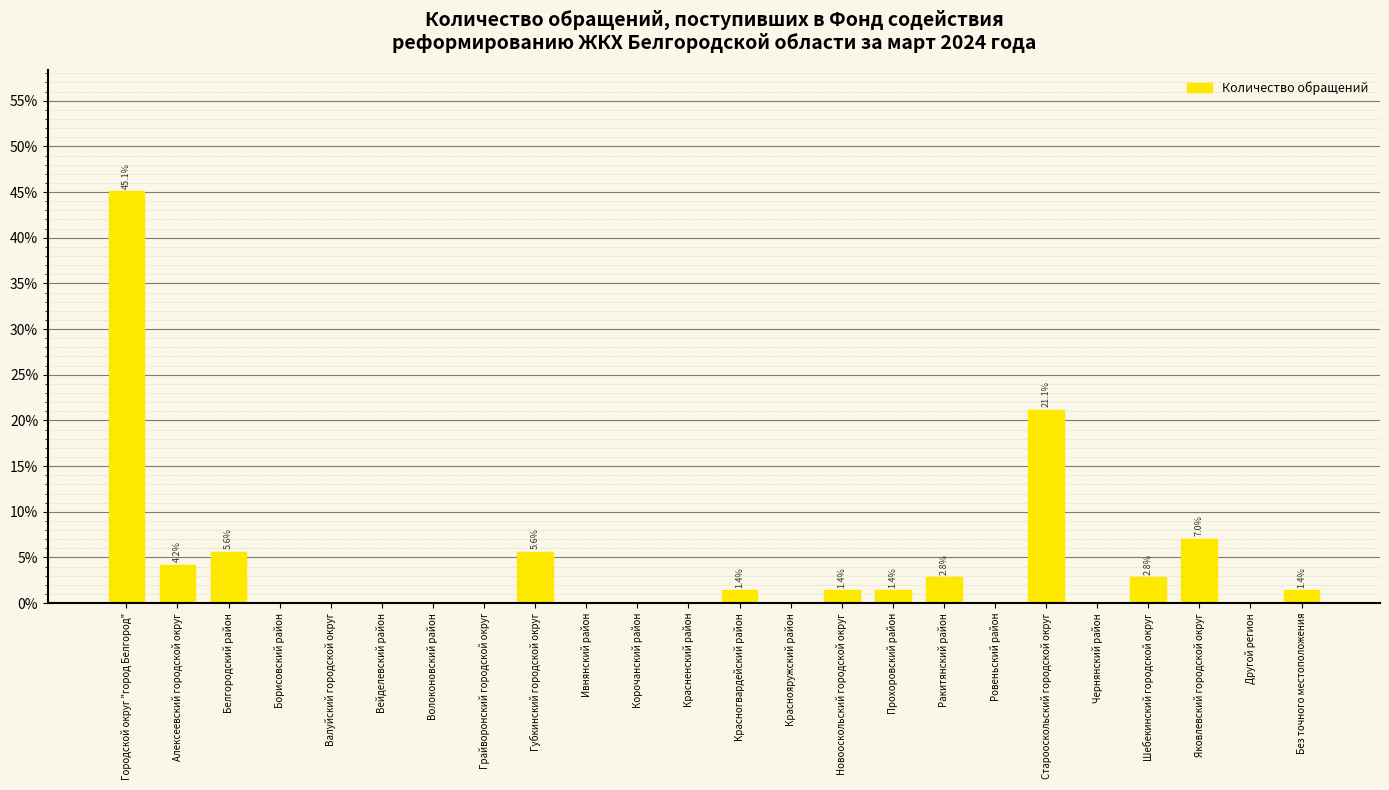

Reading right to left, list all the values displayed in this chart.

1.4	0.0	7.0	2.8	0.0	21.1	0.0	2.8	1.4	1.4	0.0	1.4	0.0	0.0	0.0	5.6	0.0	0.0	0.0	0.0	0.0	5.6	4.2	45.1